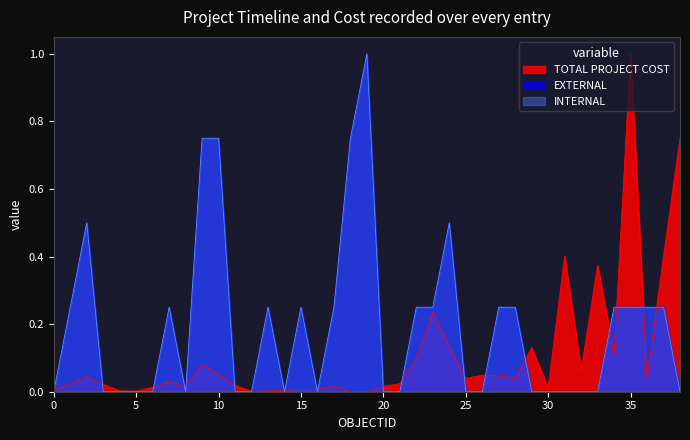

Reading left to right, transcribe all the data shown in this chart.

EXTERNAL: 0.0	0.2	0.5	0.0	0.0	0.0	0.0	0.2	0.0	0.8	0.8	0.0	0.0	0.2	0.0	0.2	0.0	0.2	0.8	1.0	0.0	0.0	0.2	0.2	0.5	0.0	0.0	0.2	0.2	0.0	0.0	0.0	0.0	0.0	0.2	0.2	0.2	0.2	0.0
INTERNAL: 0.0	0.2	0.5	0.0	0.0	0.0	0.0	0.2	0.0	0.8	0.8	0.0	0.0	0.2	0.0	0.2	0.0	0.2	0.8	1.0	0.0	0.0	0.2	0.2	0.5	0.0	0.0	0.2	0.2	0.0	0.0	0.0	0.0	0.0	0.2	0.2	0.2	0.2	0.0
TOTAL PROJECT COST (M): 0.0	0.0	0.0	0.0	0.0	0.0	0.0	0.0	0.0	0.1	0.1	0.0	0.0	0.0	0.0	0.0	0.0	0.0	0.0	0.0	0.0	0.0	0.1	0.2	0.1	0.0	0.0	0.0	0.0	0.1	0.0	0.4	0.1	0.4	0.1	1.0	0.0	0.4	0.7